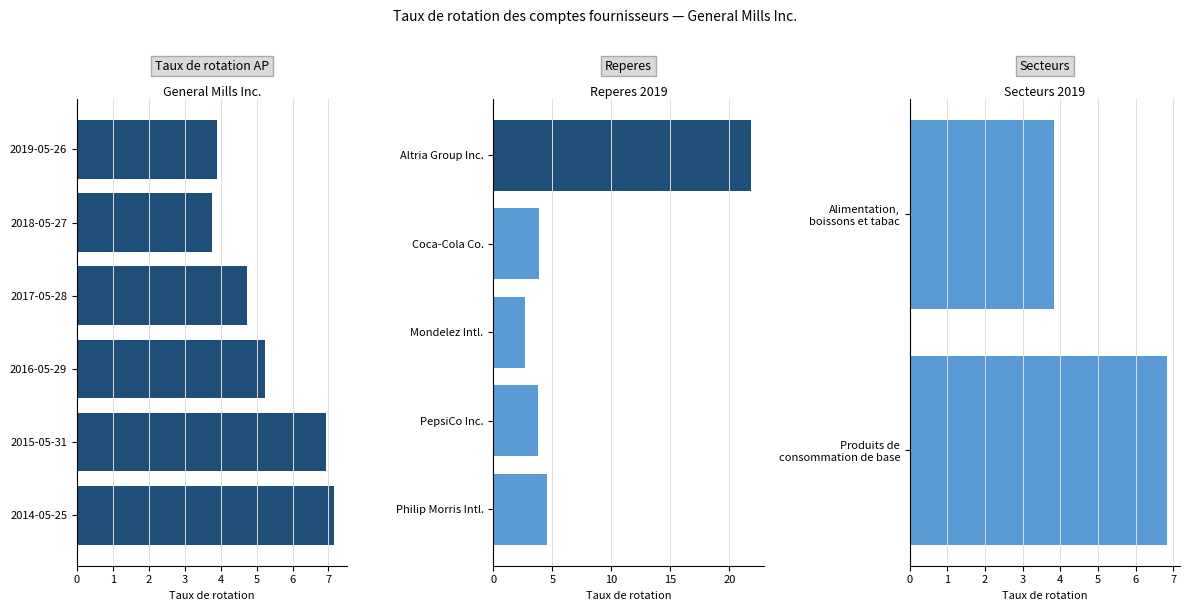

Which series has the widest spread of values?

Altria Group Inc.